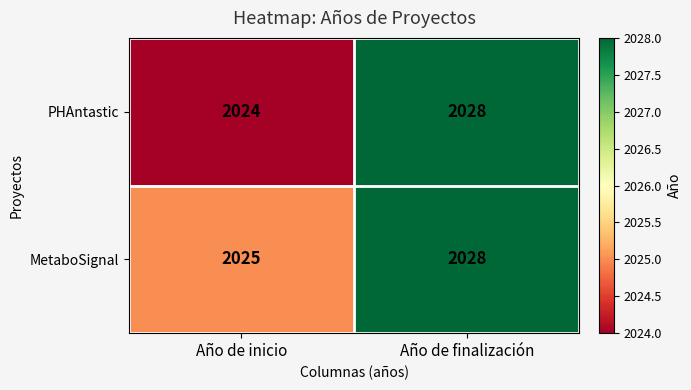

What is the difference between the MetaboSignal values at Año de inicio and Año de finalización?

3